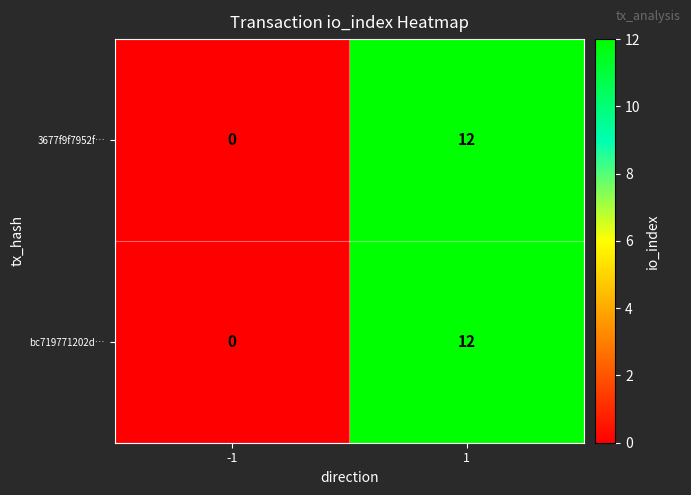

Is it true that bc719771202d… equals -4 at -1?

False